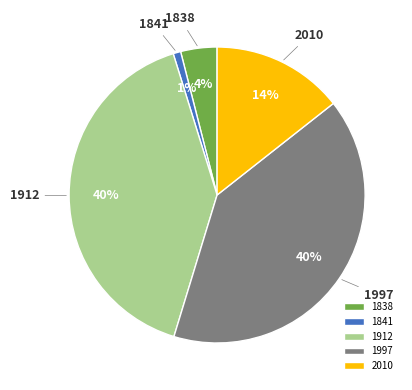

Is it true that 1912 is 55% of the pie?

False